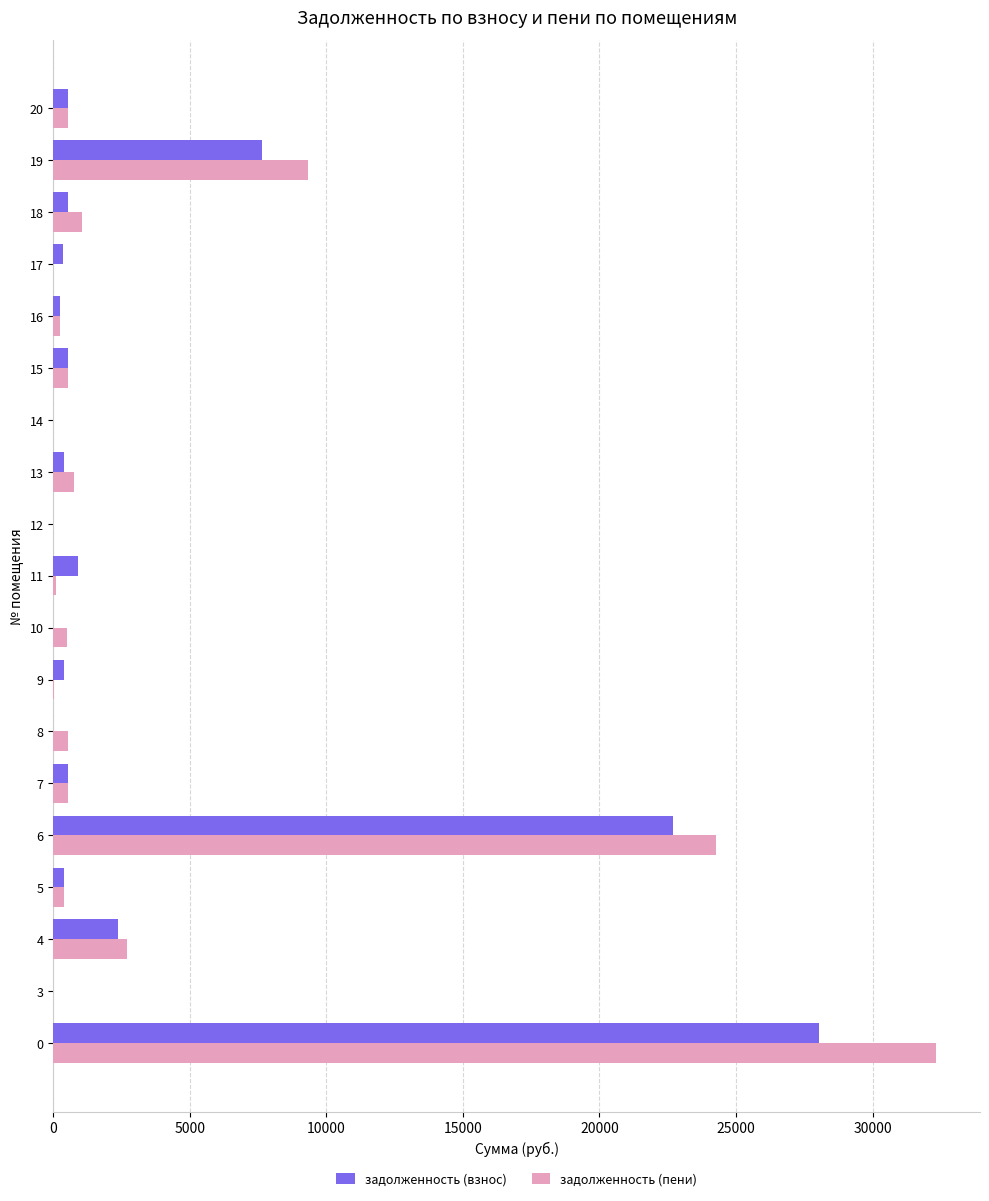

The задолженность (взнос) series shows 28054.3 at 0. True or false?

True